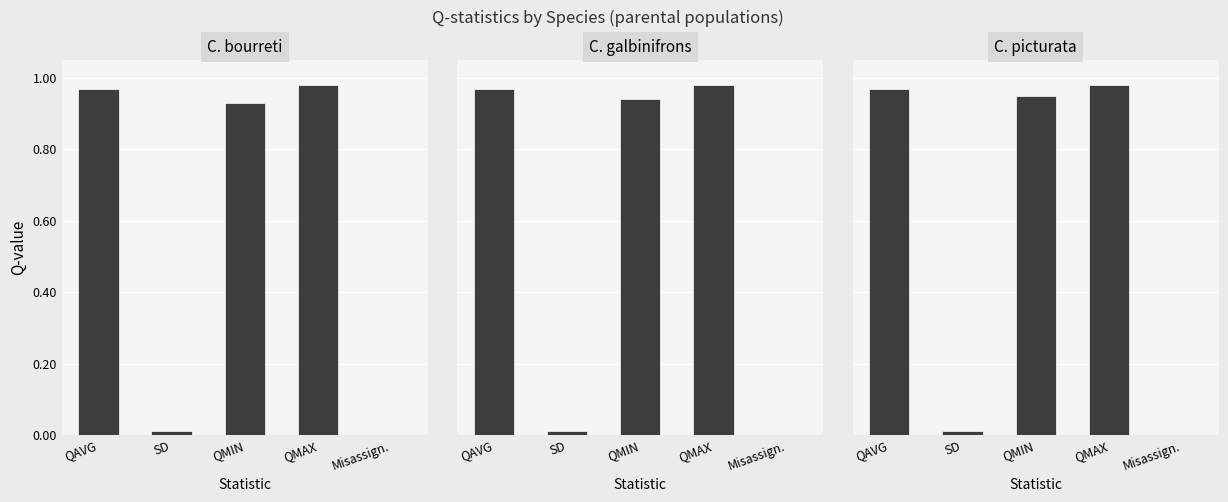

What position from the left is QMAX?

4